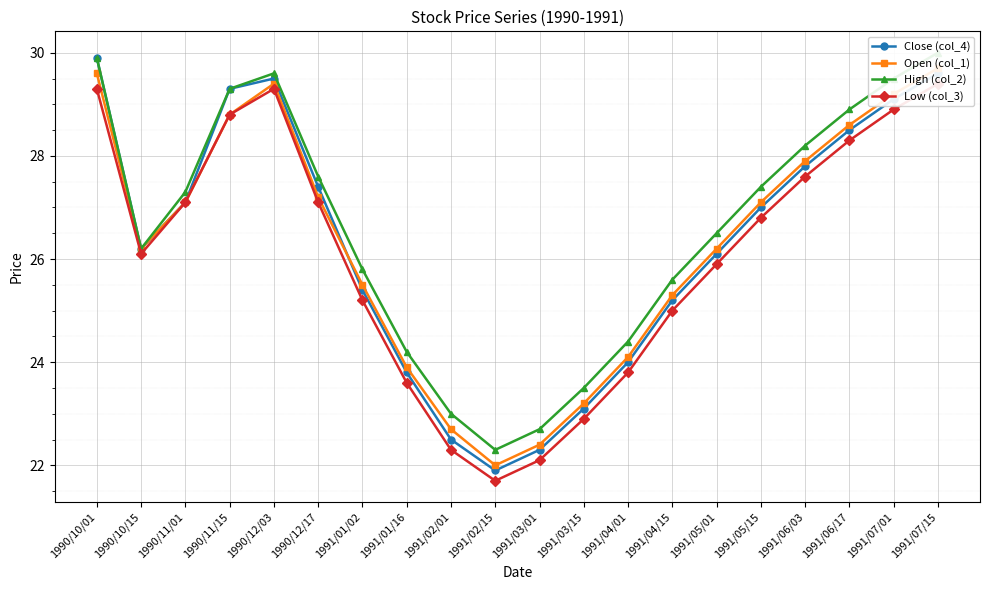

True or false: High (col_2) and Open (col_1) intersect in this chart.

False